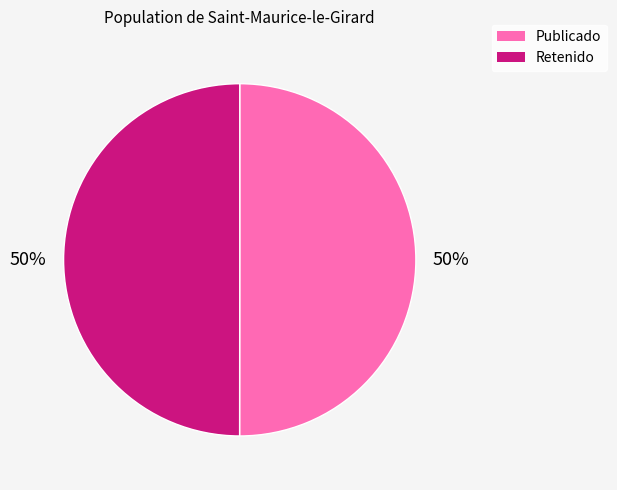

What is the ratio of the value at Retenido to the value at Publicado?

1.0